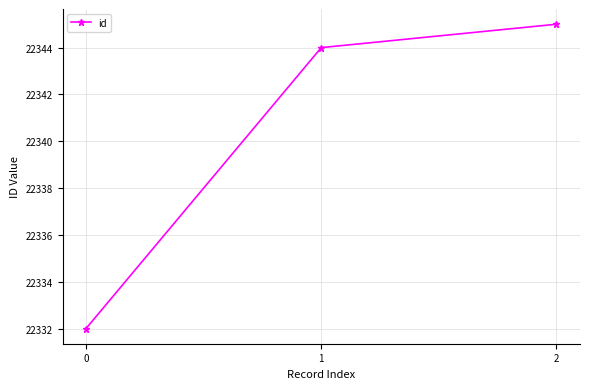

What is the greatest value displayed?

22345